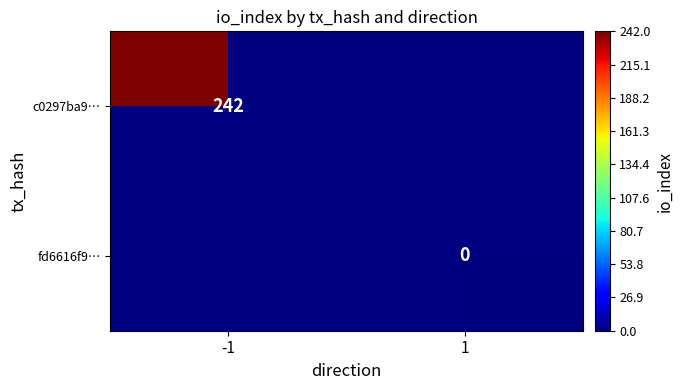

True or false: c0297ba9… has a value of 242 at -1.

True